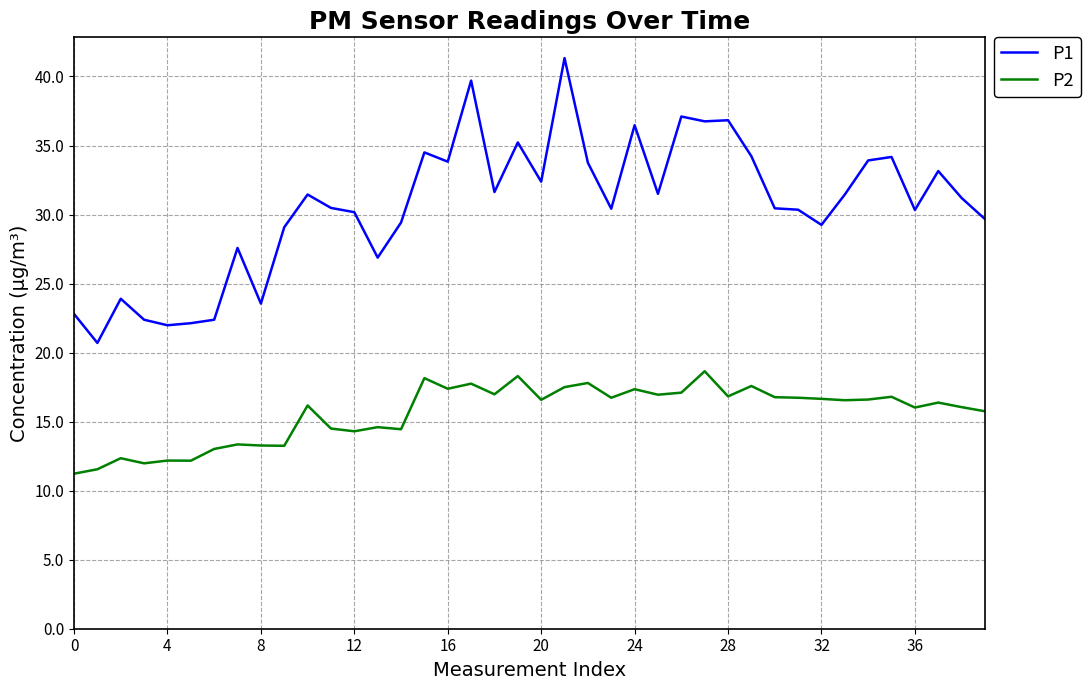

True or false: P2 and P1 intersect in this chart.

False